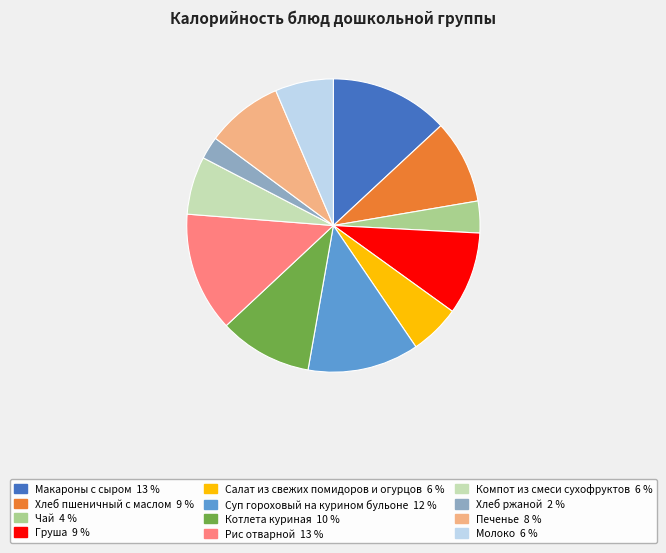

Which slice is the smallest?

Хлеб ржаной